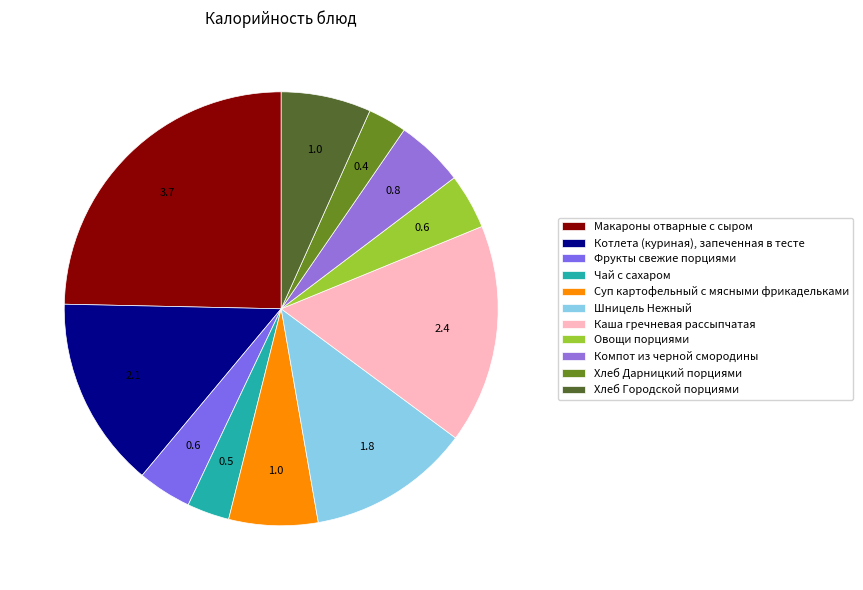

Which slice is the smallest?

Хлеб Дарницкий порциями